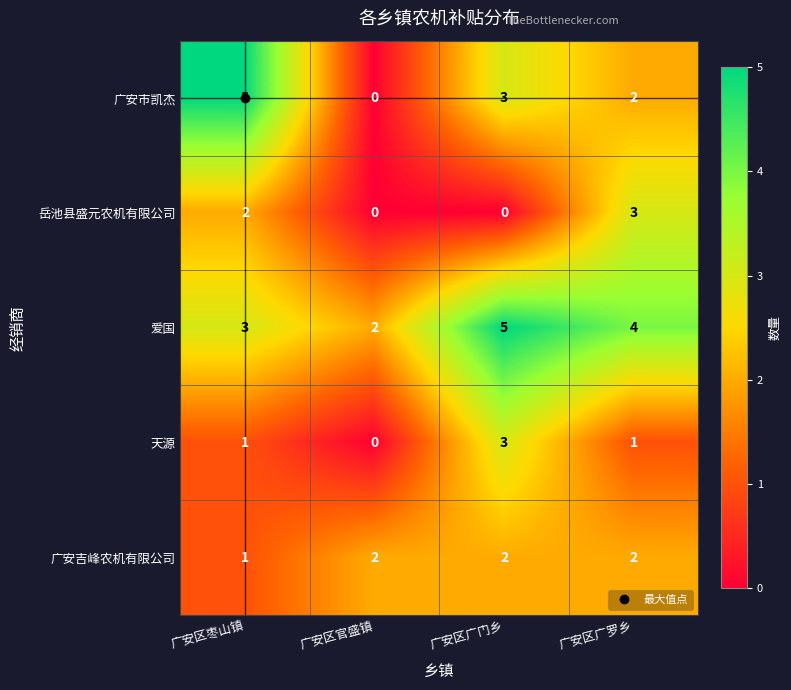

Where does the 爱国 series first go above 4?

广安区广门乡